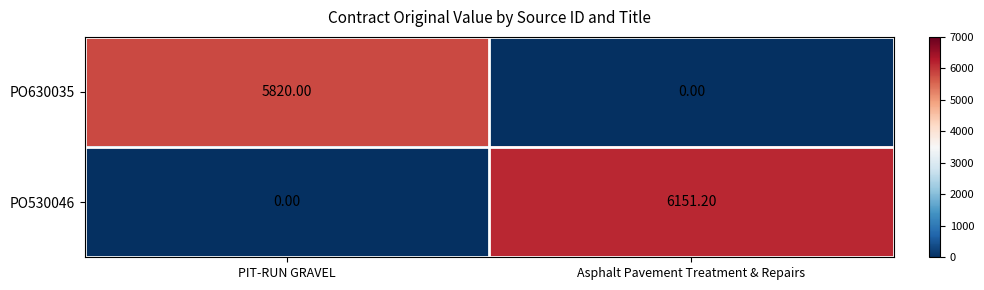

At how many categories does at least one series exceed 885?

2